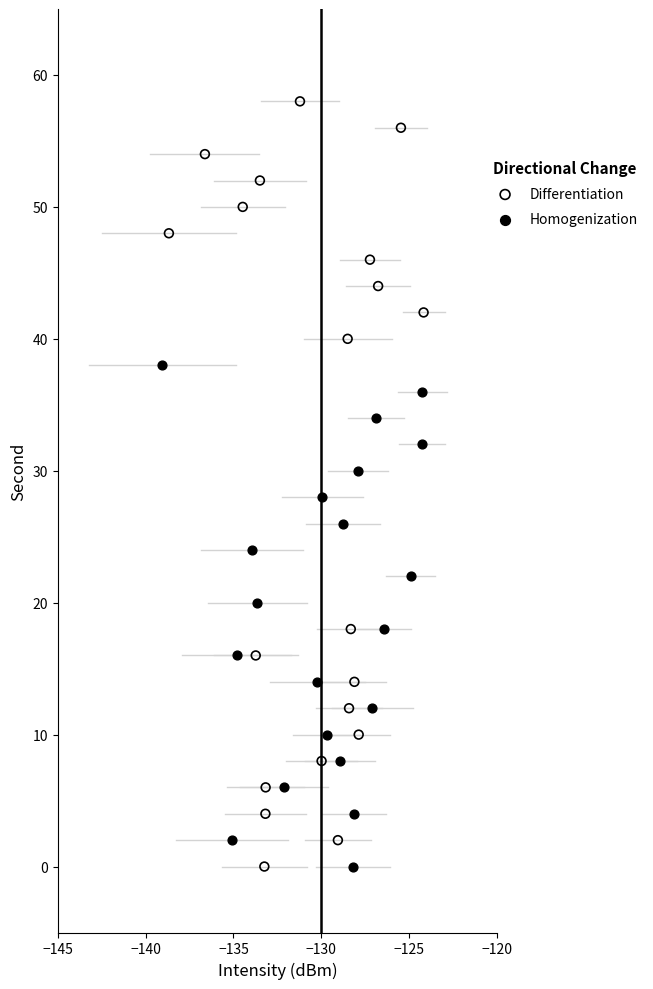

Which series contains the highest Y value?

Differentiation